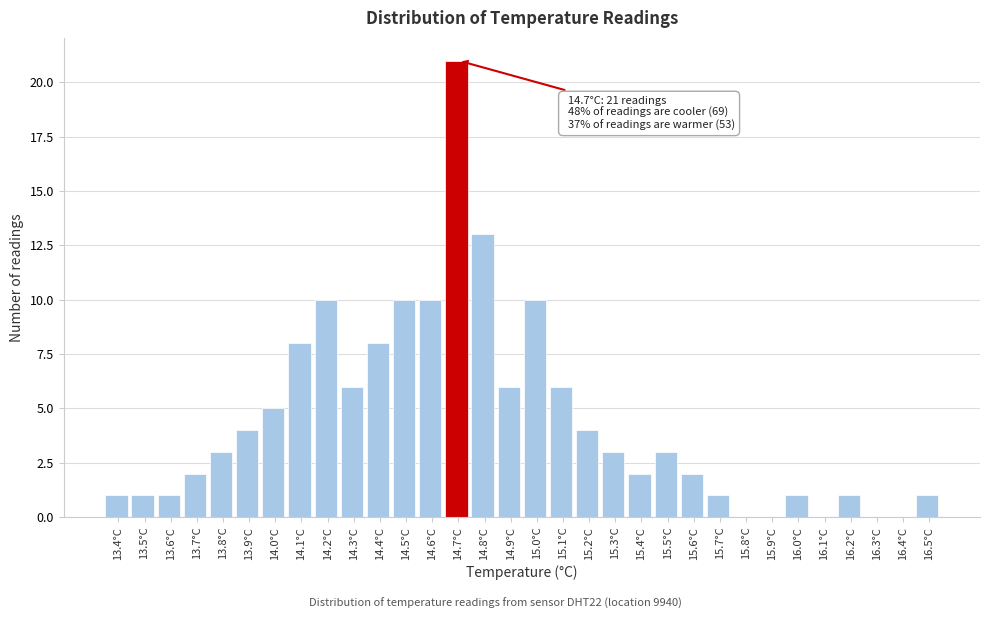

Over which range of the x-axis is the bar tallest?

14.65 to 14.75